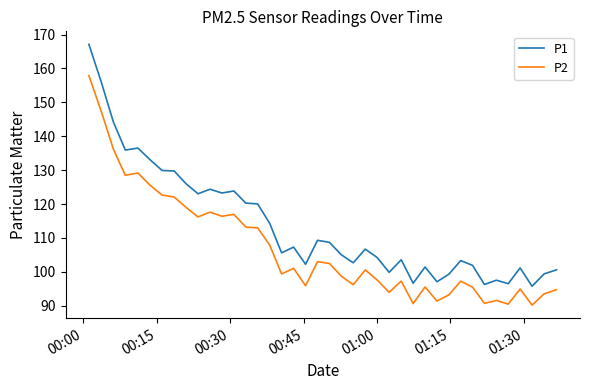

Which series has the largest total across all categories?

P1